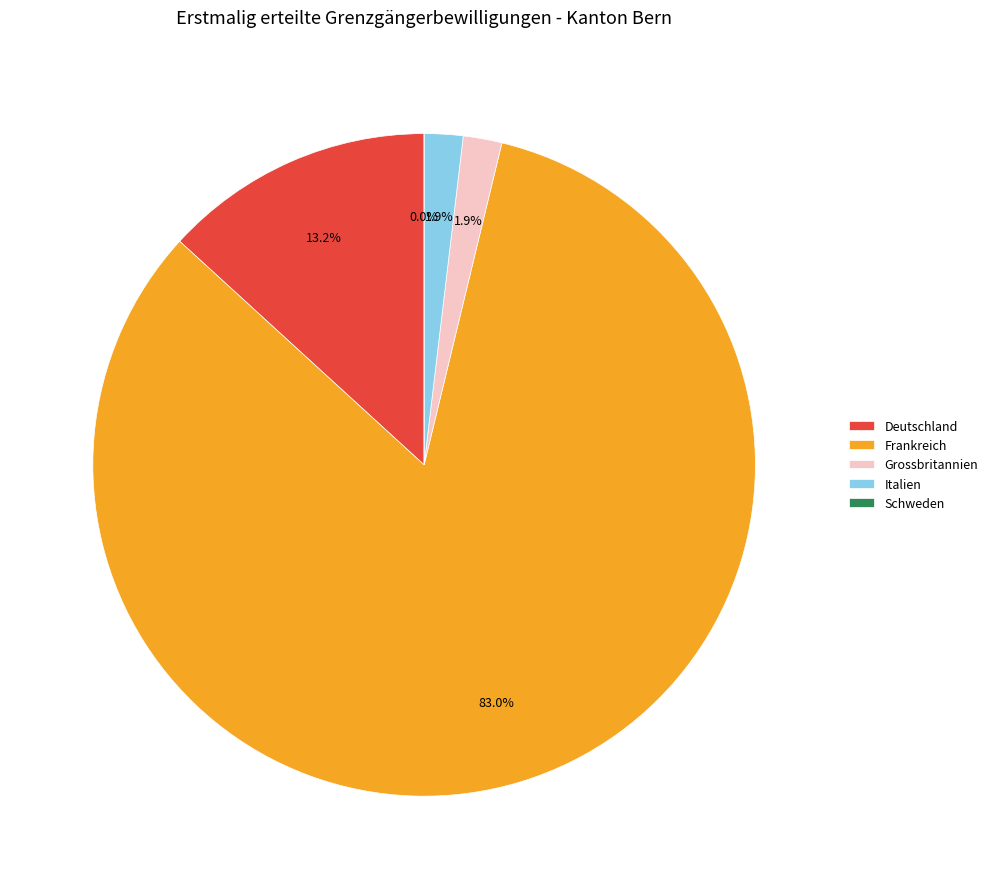

Which category has the smallest portion of the pie?

Schweden